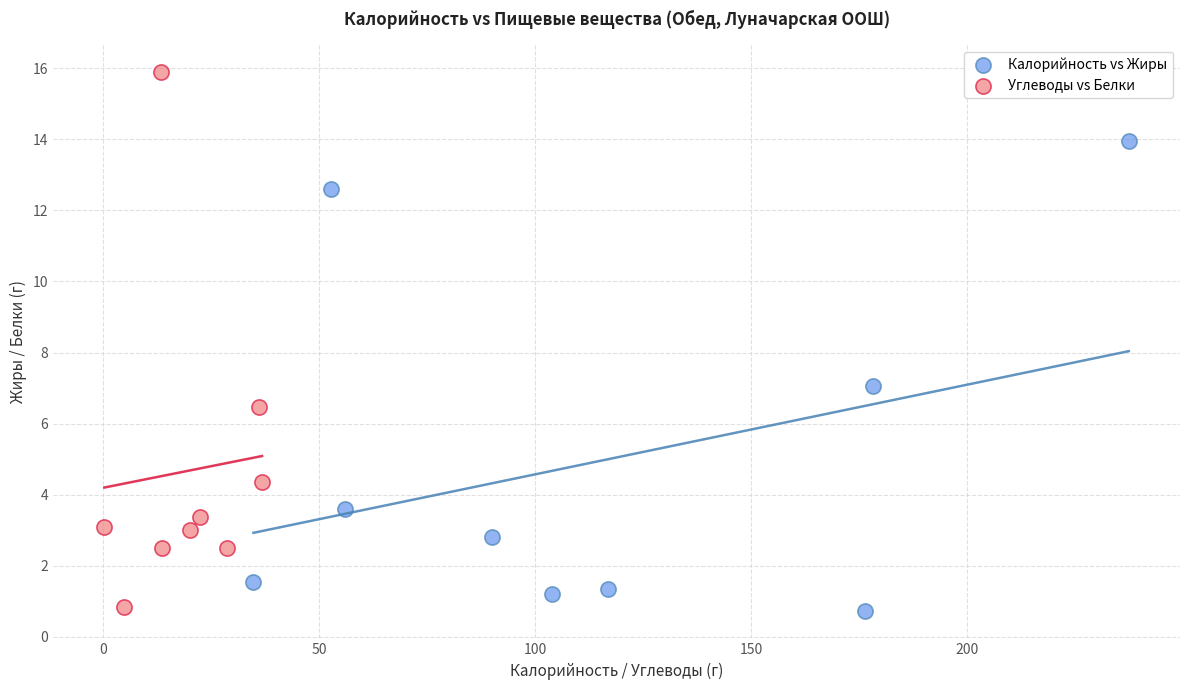

Which series reaches the maximum Y coordinate?

Углеводы vs Белки